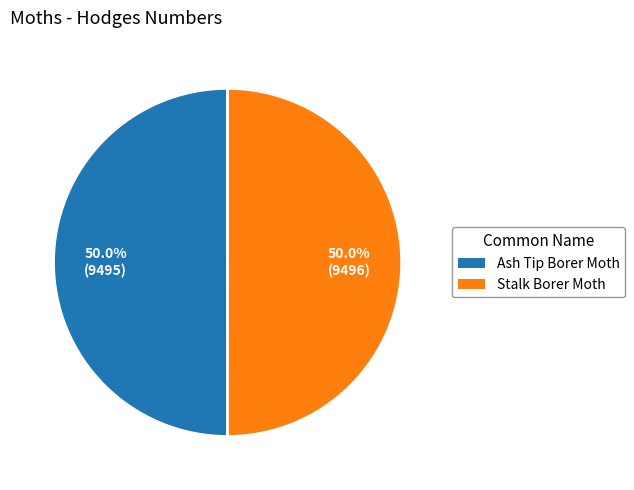

What is the total percentage of Ash Tip Borer Moth and Stalk Borer Moth?

100.0%